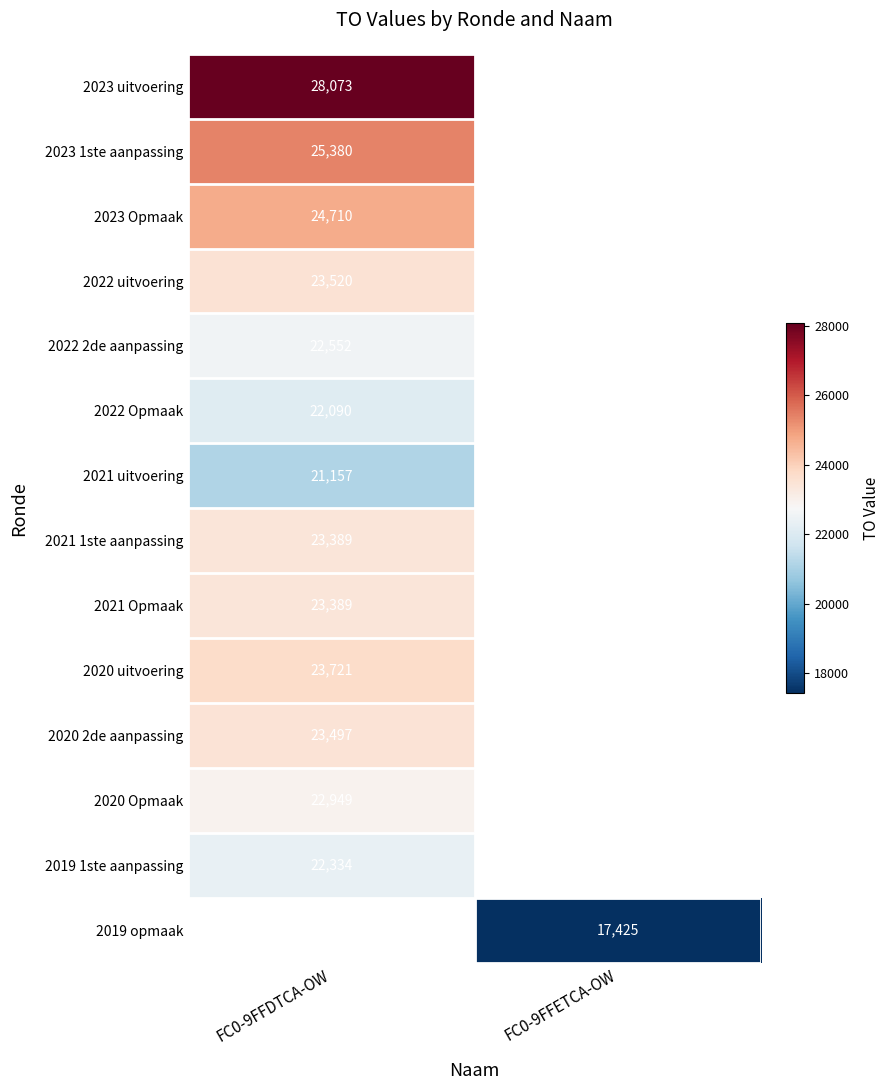

Is it true that 2023 1ste aanpassing equals 42902 at FC0-9FFDTCA-OW?

False